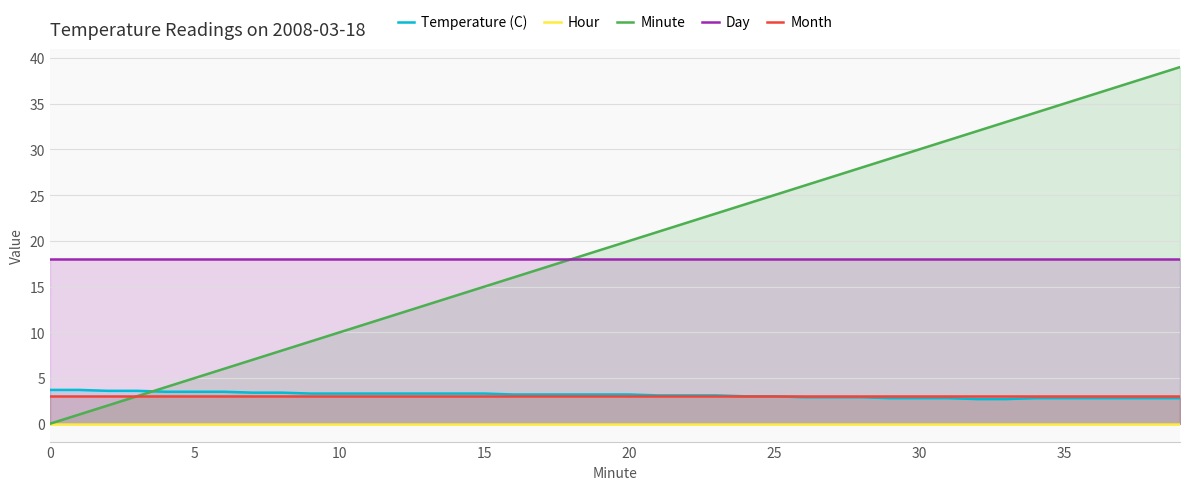

Reading left to right, what are all the values shown in this chart?

Temperature (C): 3.7	3.7	3.6	3.6	3.5	3.5	3.5	3.4	3.4	3.3	3.3	3.3	3.3	3.3	3.3	3.3	3.2	3.2	3.2	3.2	3.2	3.1	3.1	3.1	3.0	3.0	2.9	2.9	2.9	2.8	2.8	2.8	2.7	2.7	2.8	2.8	2.8	2.8	2.8	2.8
Hour: 0.0	0.0	0.0	0.0	0.0	0.0	0.0	0.0	0.0	0.0	0.0	0.0	0.0	0.0	0.0	0.0	0.0	0.0	0.0	0.0	0.0	0.0	0.0	0.0	0.0	0.0	0.0	0.0	0.0	0.0	0.0	0.0	0.0	0.0	0.0	0.0	0.0	0.0	0.0	0.0
Minute: 0.0	1.0	2.0	3.0	4.0	5.0	6.0	7.0	8.0	9.0	10.0	11.0	12.0	13.0	14.0	15.0	16.0	17.0	18.0	19.0	20.0	21.0	22.0	23.0	24.0	25.0	26.0	27.0	28.0	29.0	30.0	31.0	32.0	33.0	34.0	35.0	36.0	37.0	38.0	39.0
Day: 18.0	18.0	18.0	18.0	18.0	18.0	18.0	18.0	18.0	18.0	18.0	18.0	18.0	18.0	18.0	18.0	18.0	18.0	18.0	18.0	18.0	18.0	18.0	18.0	18.0	18.0	18.0	18.0	18.0	18.0	18.0	18.0	18.0	18.0	18.0	18.0	18.0	18.0	18.0	18.0
Month: 3.0	3.0	3.0	3.0	3.0	3.0	3.0	3.0	3.0	3.0	3.0	3.0	3.0	3.0	3.0	3.0	3.0	3.0	3.0	3.0	3.0	3.0	3.0	3.0	3.0	3.0	3.0	3.0	3.0	3.0	3.0	3.0	3.0	3.0	3.0	3.0	3.0	3.0	3.0	3.0